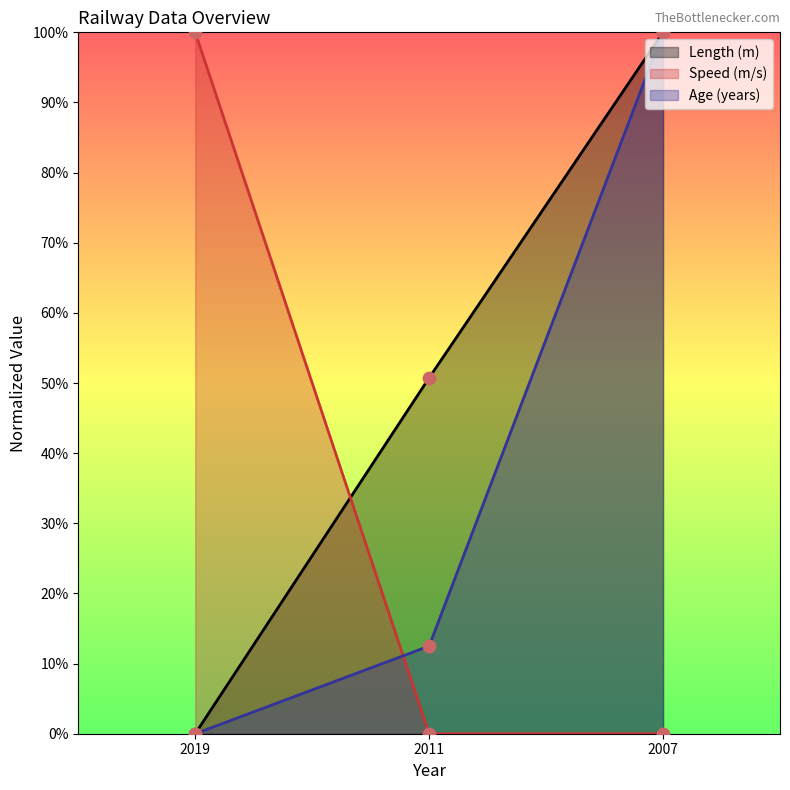

Which series reaches the minimum Y coordinate?

Length (m)